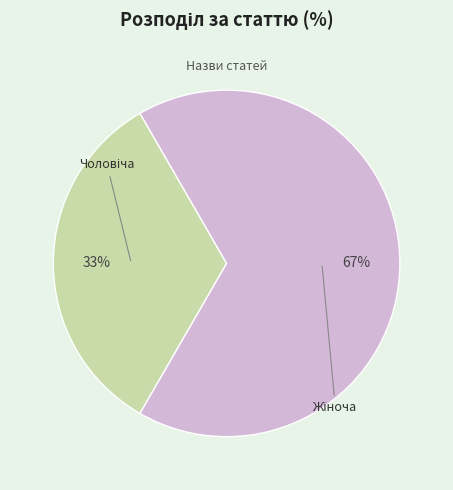

To the nearest percent, what is the average slice percentage?

50%